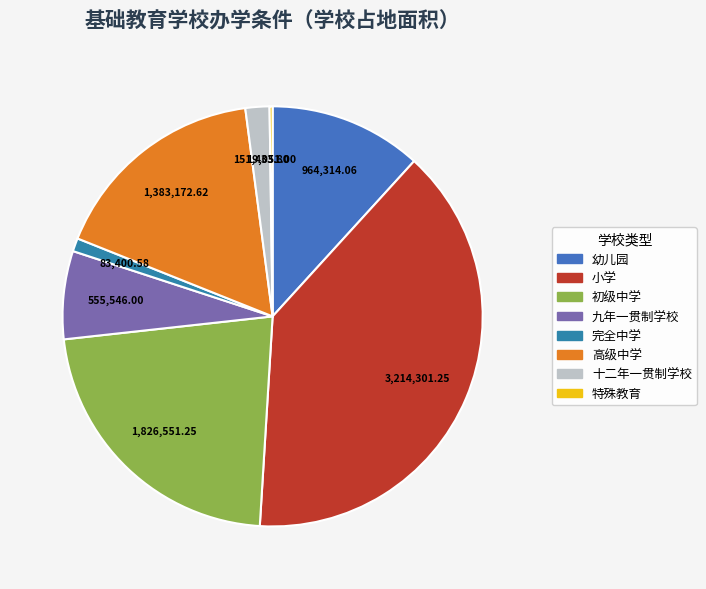

Is the sum of 幼儿园 and 九年一贯制学校 greater than half?

No